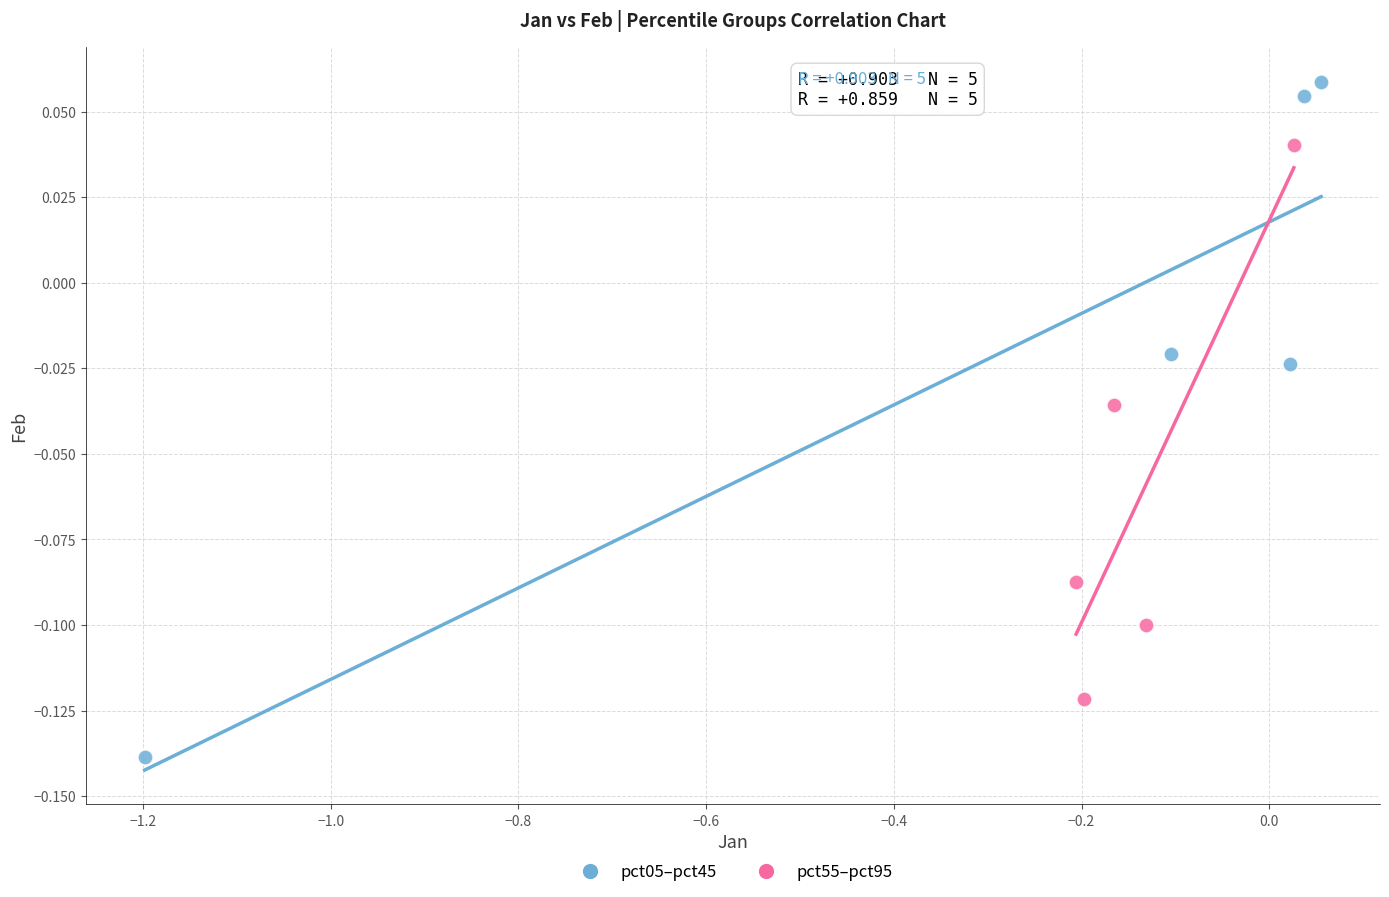

Which series has the largest Y range (max minus min)?

pct05–pct45